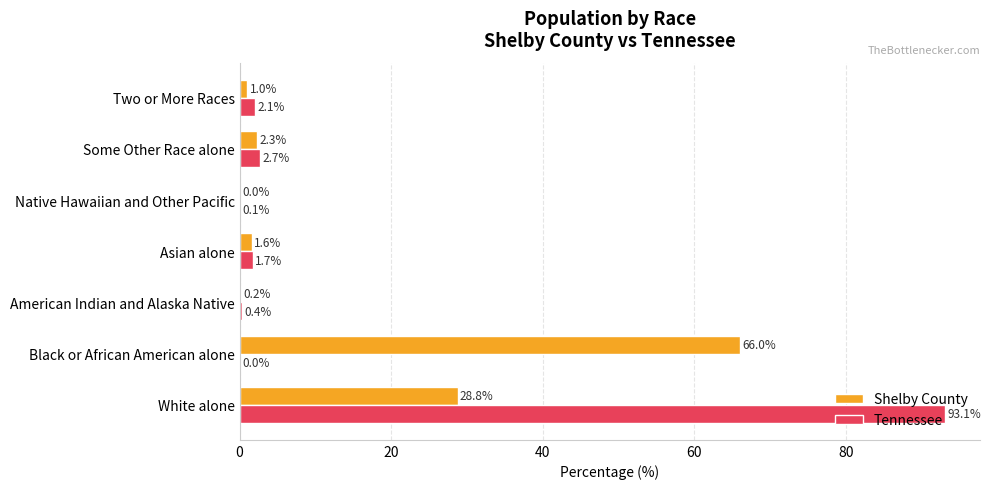

True or false: Shelby County has a value of 5.8 at White alone.

False